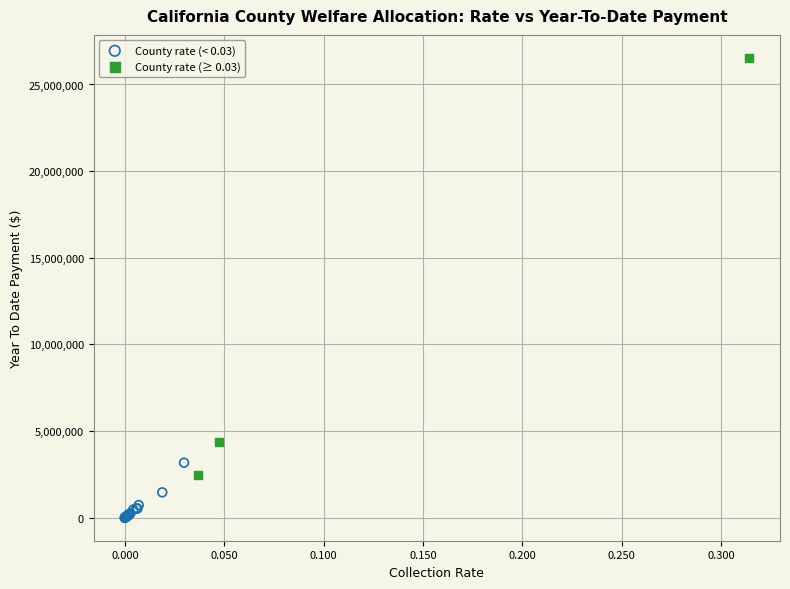

Which series has the largest Y range (max minus min)?

County rate (≥ 0.03)